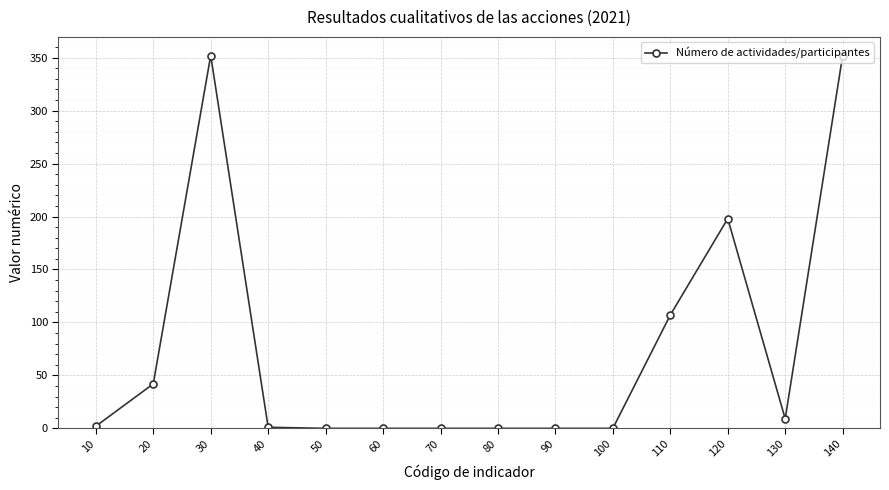

Where is the data nearest to the value 176?

120